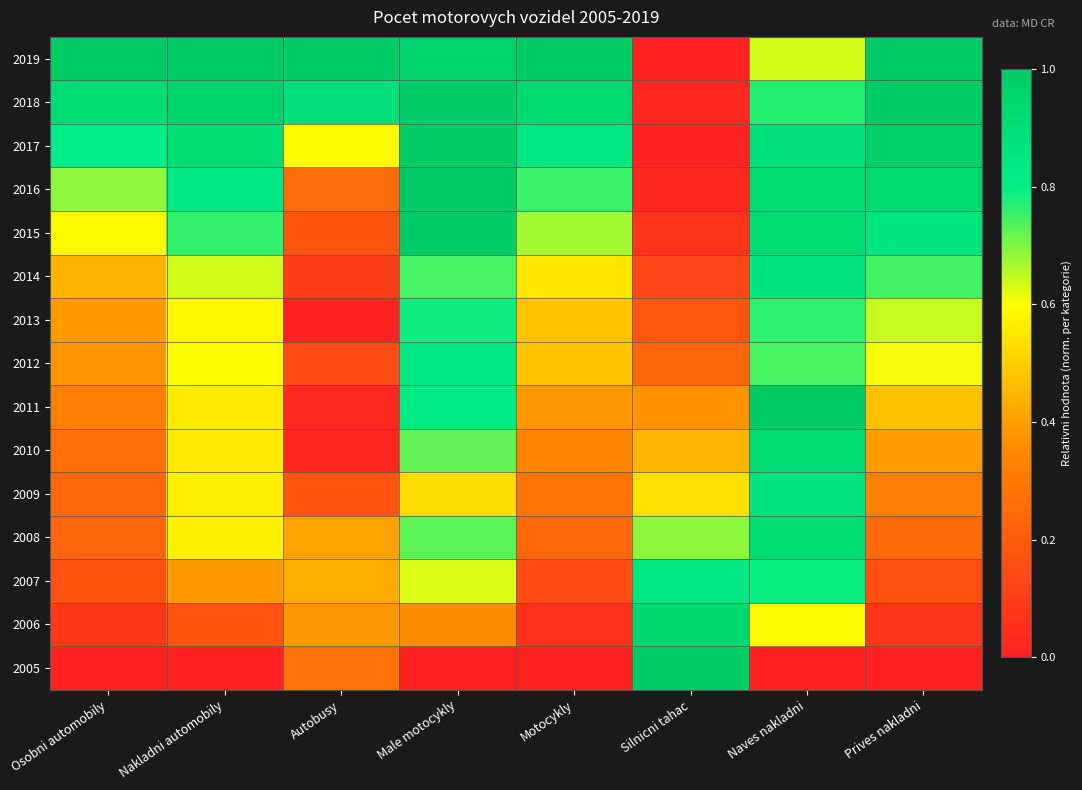

What is the maximum value shown in the chart?

1.0